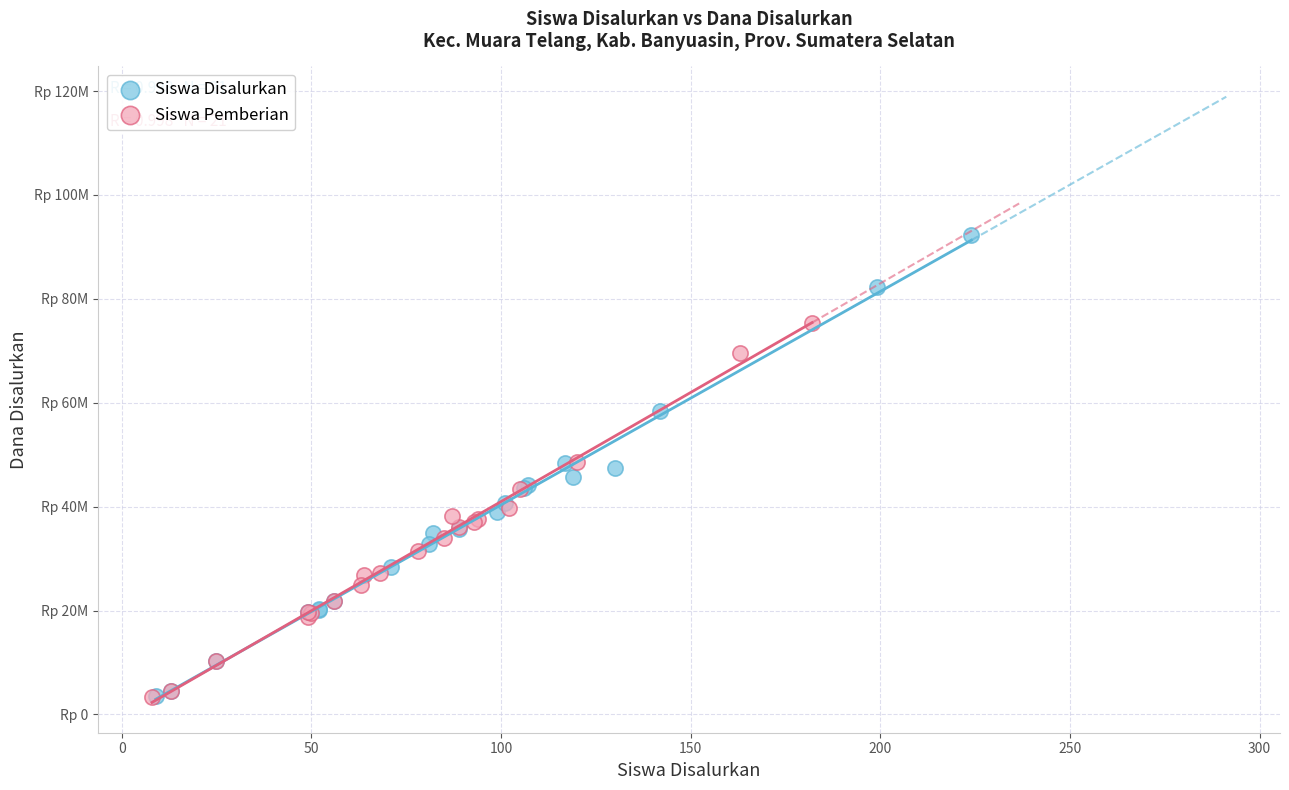

Which series reaches the maximum Y coordinate?

Siswa Disalurkan